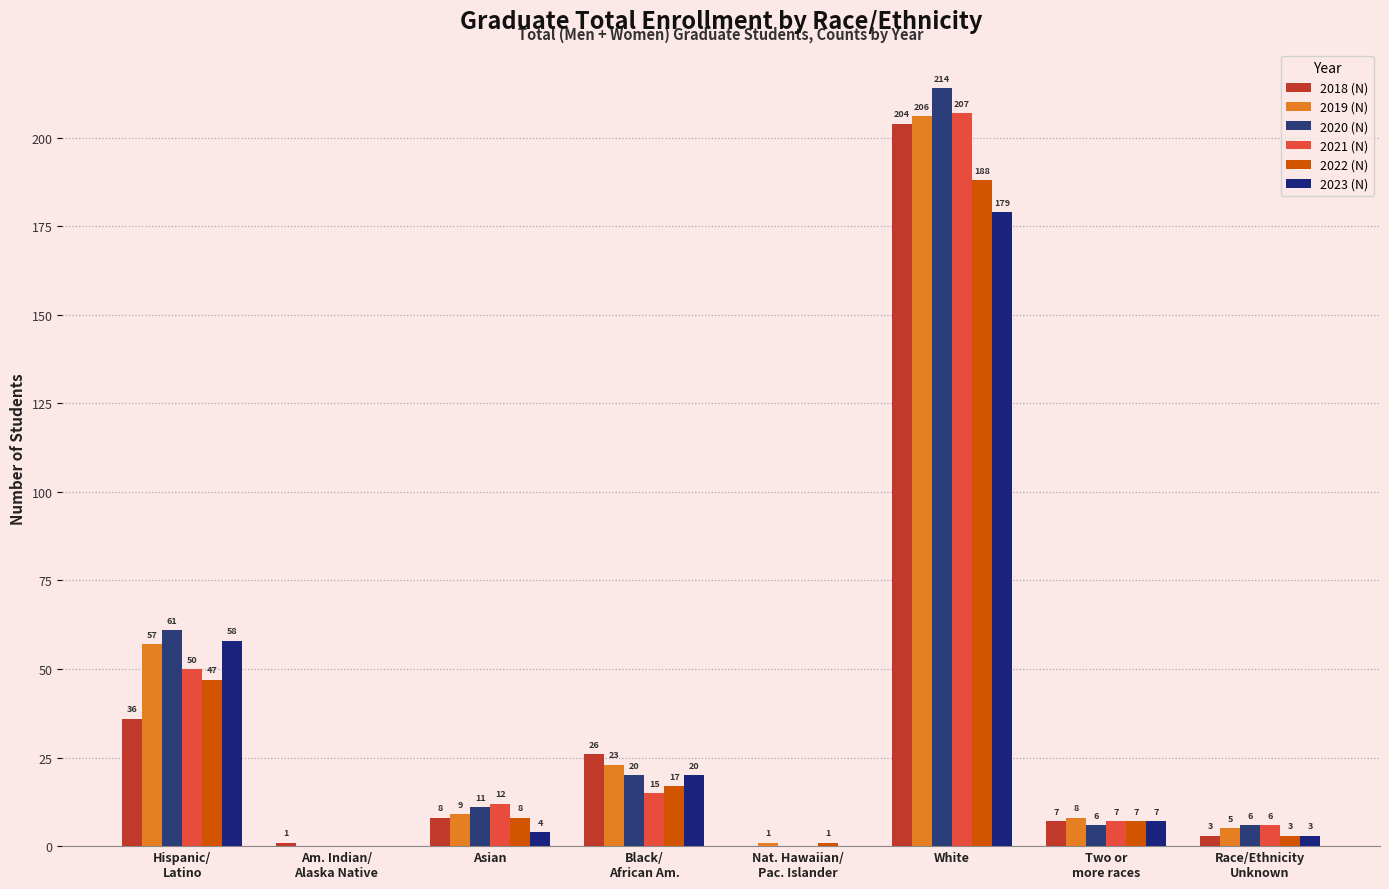

How many groups of bars are there?

8